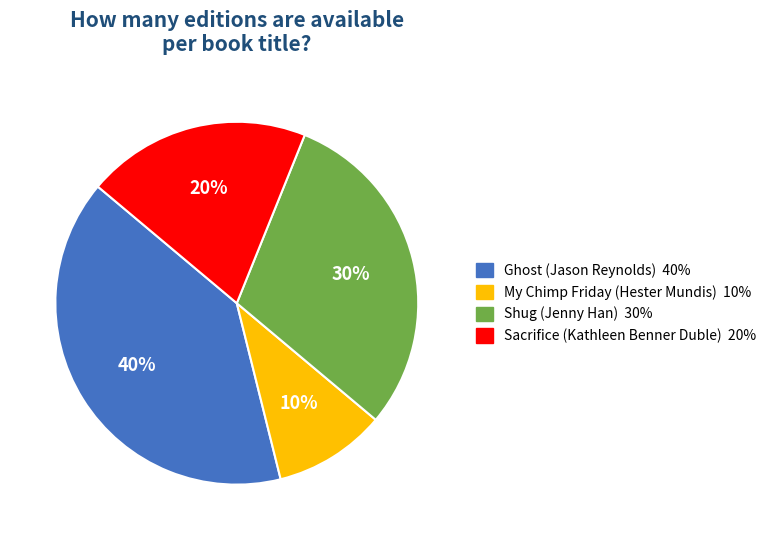

To the nearest percent, what is the difference between the Sacrifice (Kathleen Benner Duble) and My Chimp Friday (Hester Mundis) slice percentages?

10%